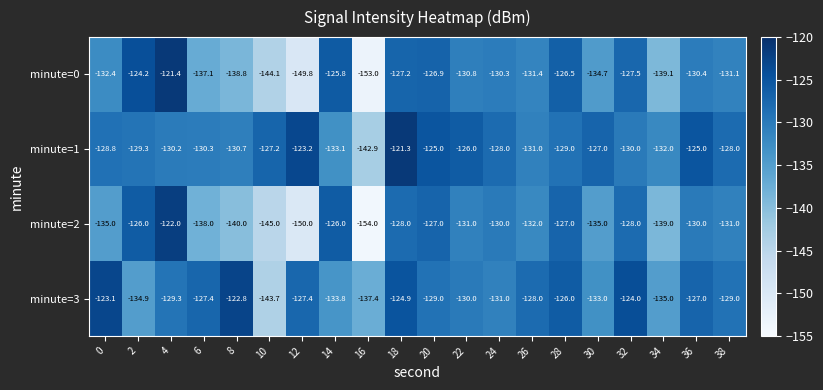

What is the smallest value displayed?

-154.0